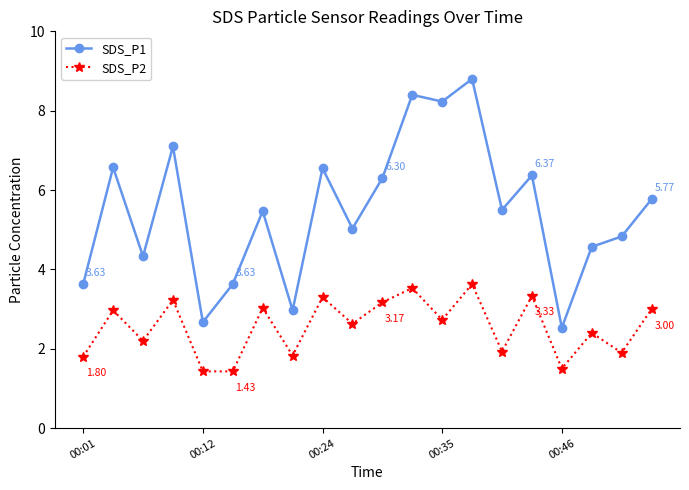

True or false: SDS_P1 has more than 1 interior local peaks.

True